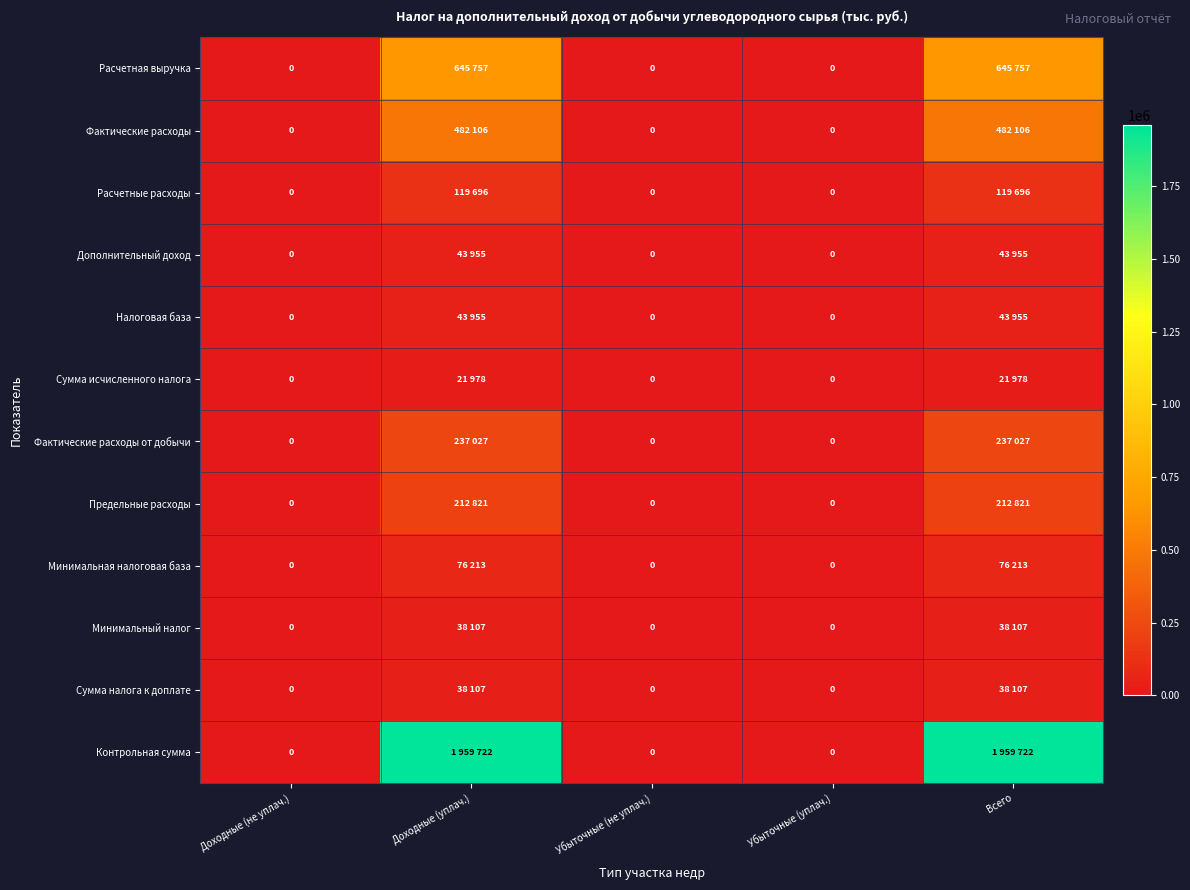

The Минимальная налоговая база series shows 0 at Убыточные (уплач.). True or false?

True